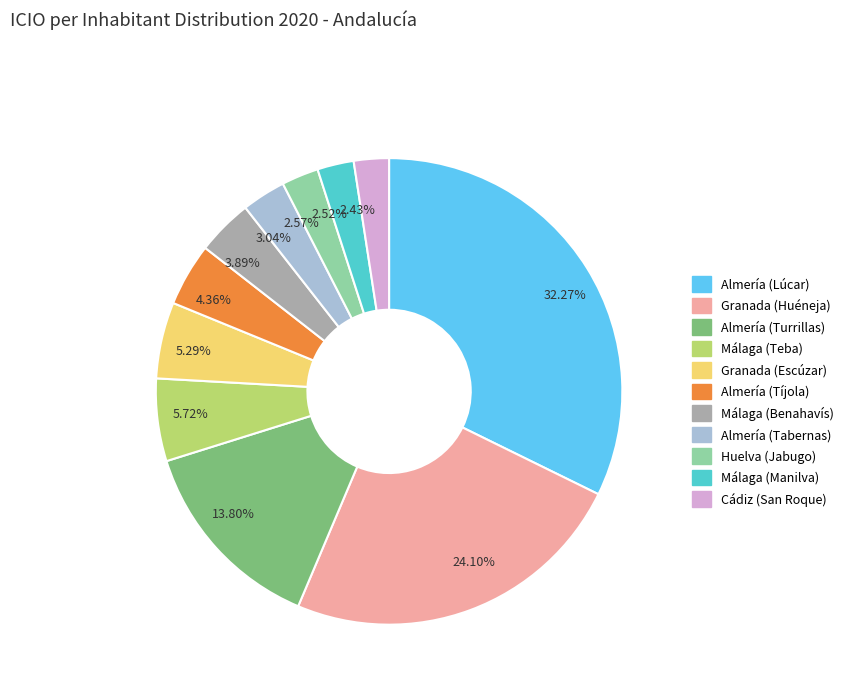

To the nearest percent, what is the difference between the largest and smallest slice percentages?

30%